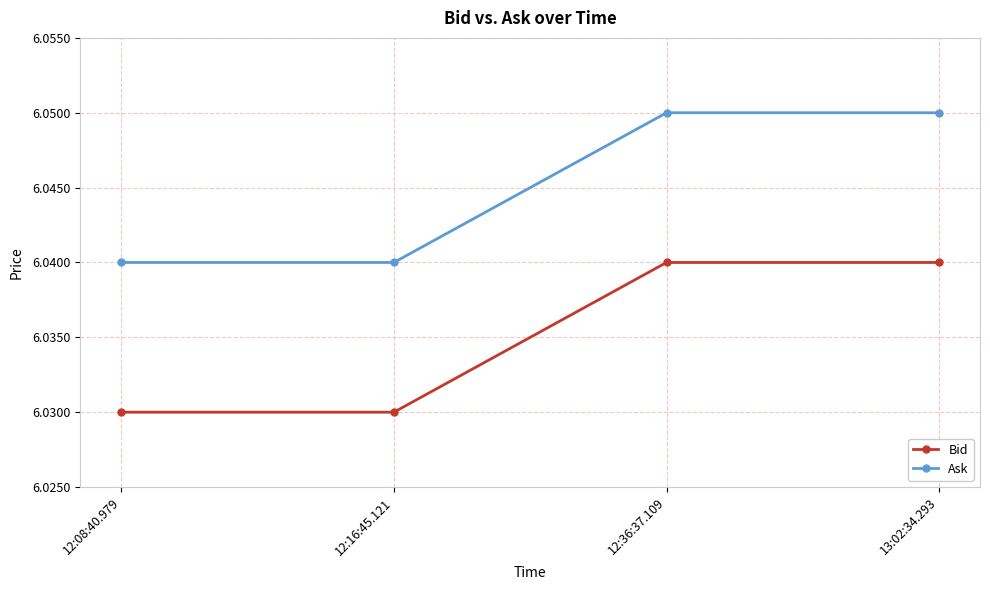

How many lines are shown in the chart?

2